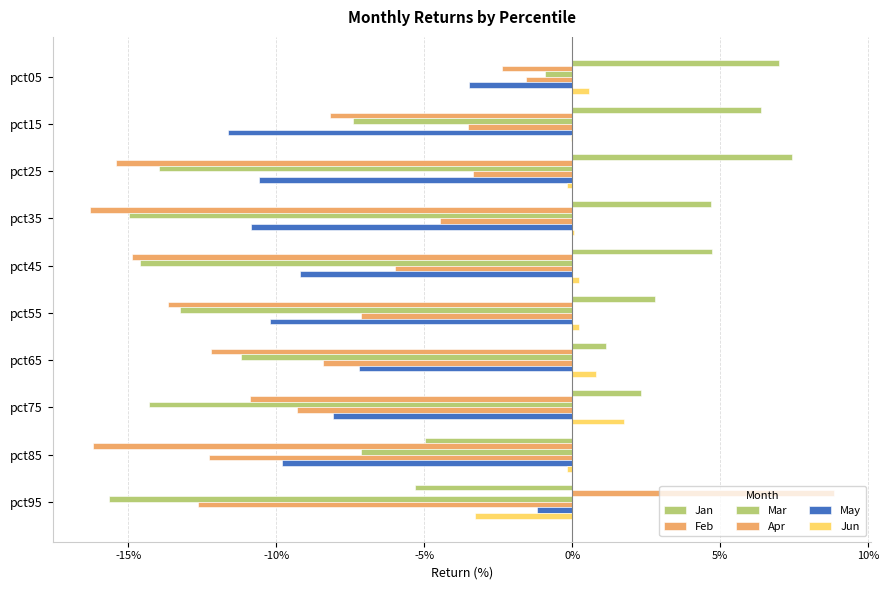

What are all the series names shown in the legend?

Jan, Feb, Mar, Apr, May, Jun